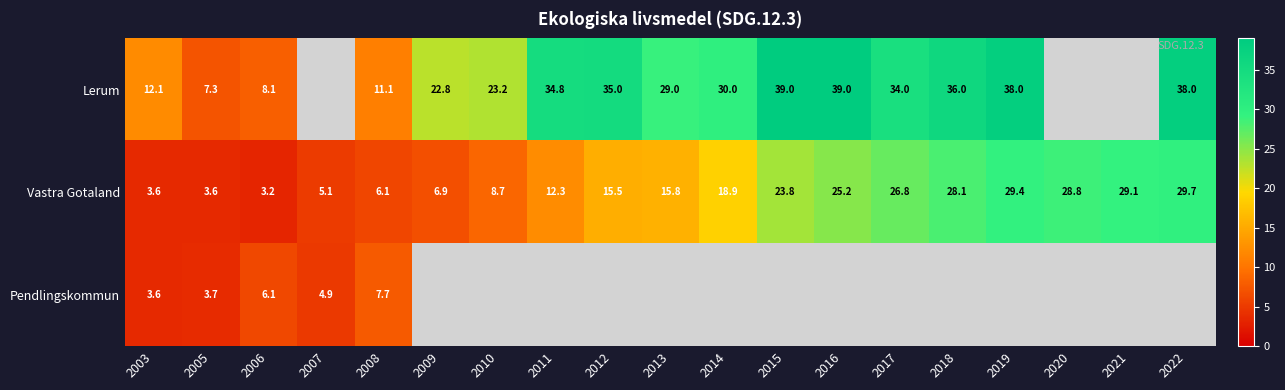

Count the number of categories in the chart.

19